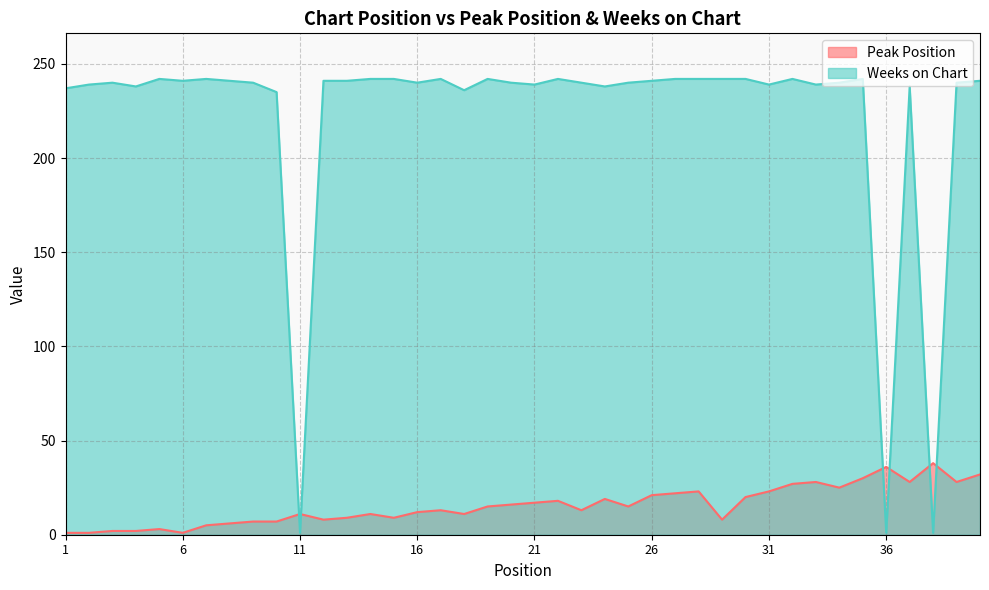

What is the difference between the Peak Position values at 7 and 14?

6